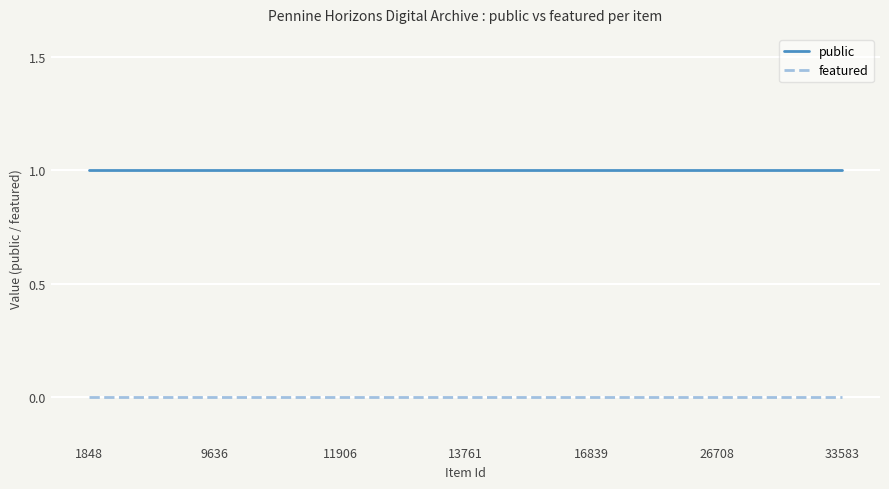

Which series has the largest total across all categories?

public